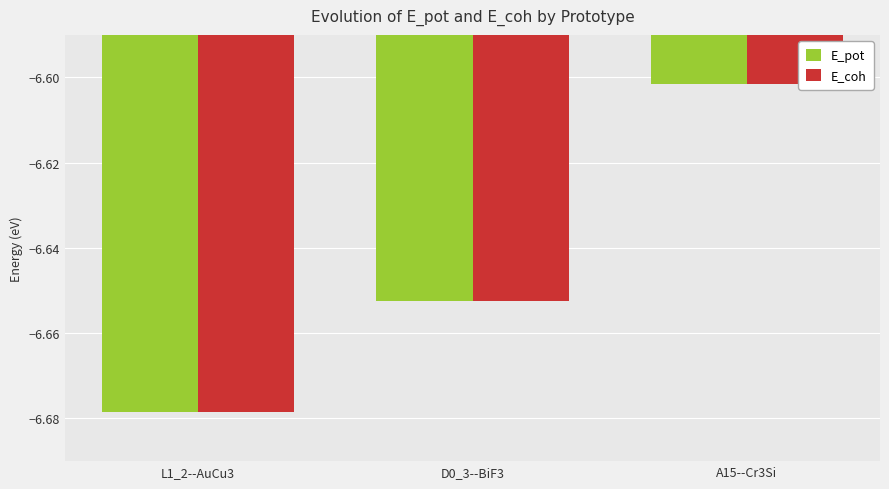

What is the sum of the E_coh values at L1_2--AuCu3 and D0_3--BiF3?

-13.3